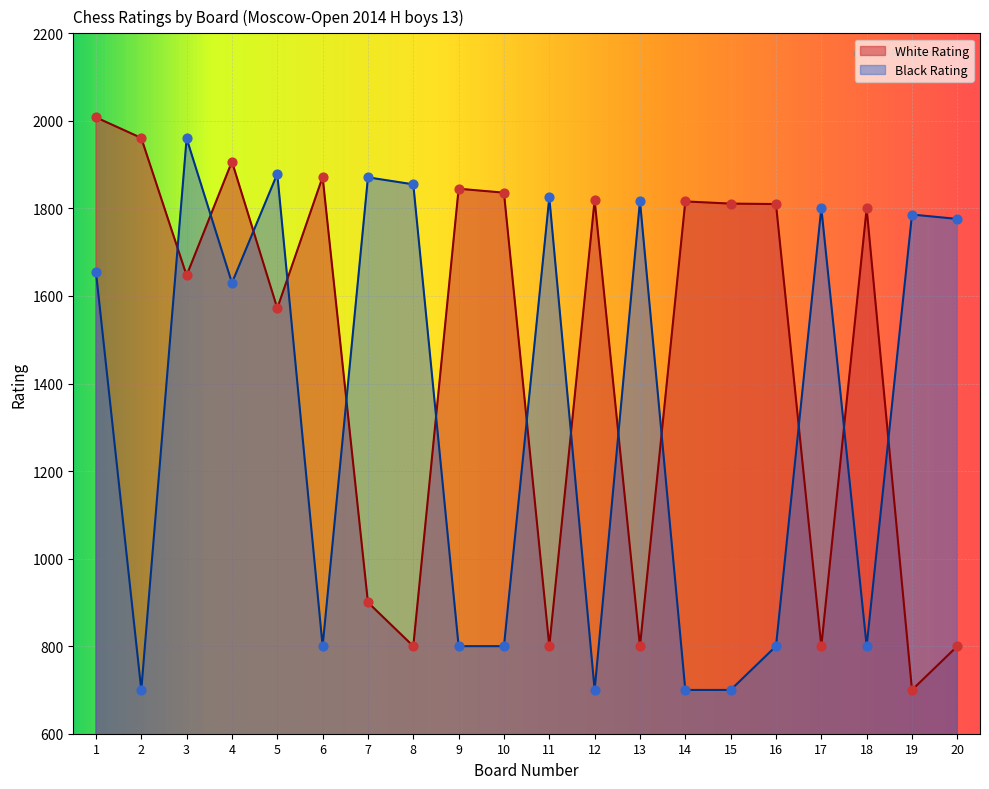

What are all the series names shown in the legend?

White Rating, Black Rating